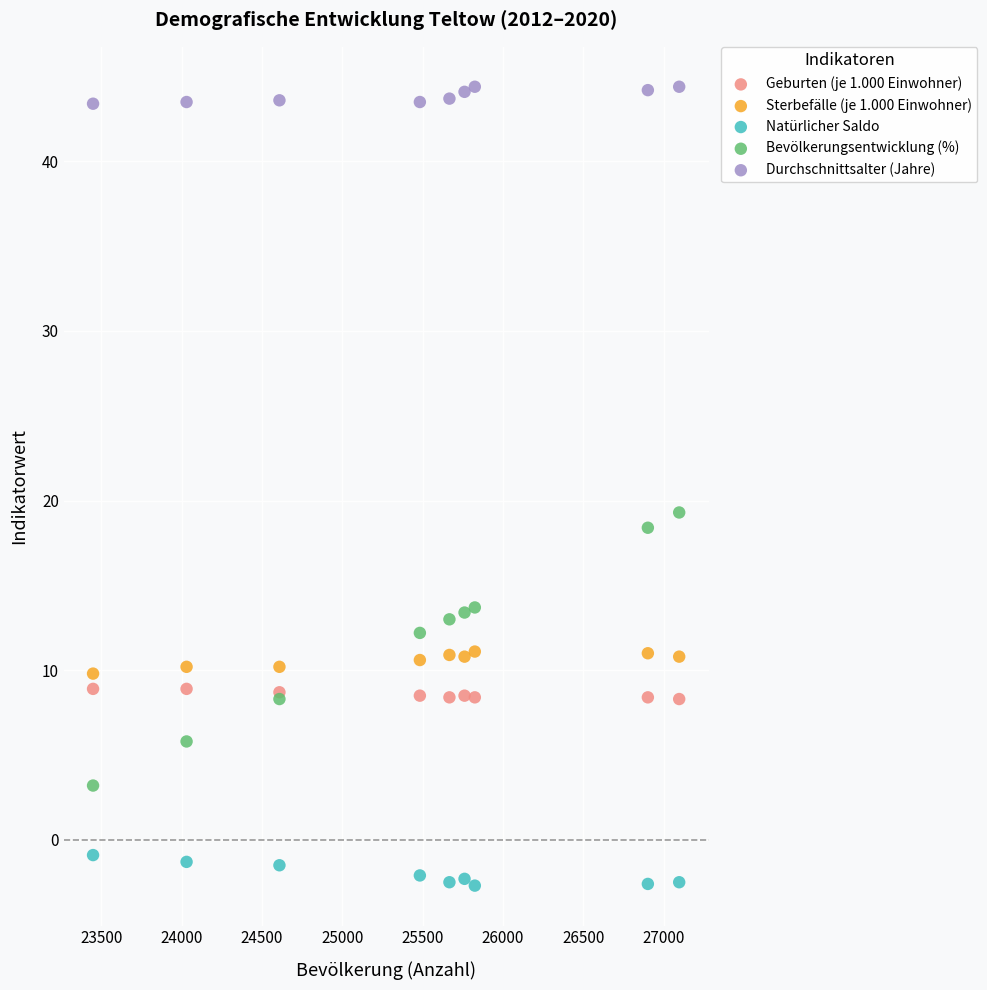

What are all the series names shown in the legend?

Geburten (je 1.000 Einwohner), Sterbefälle (je 1.000 Einwohner), Natürlicher Saldo, Bevölkerungsentwicklung (%), Durchschnittsalter (Jahre)